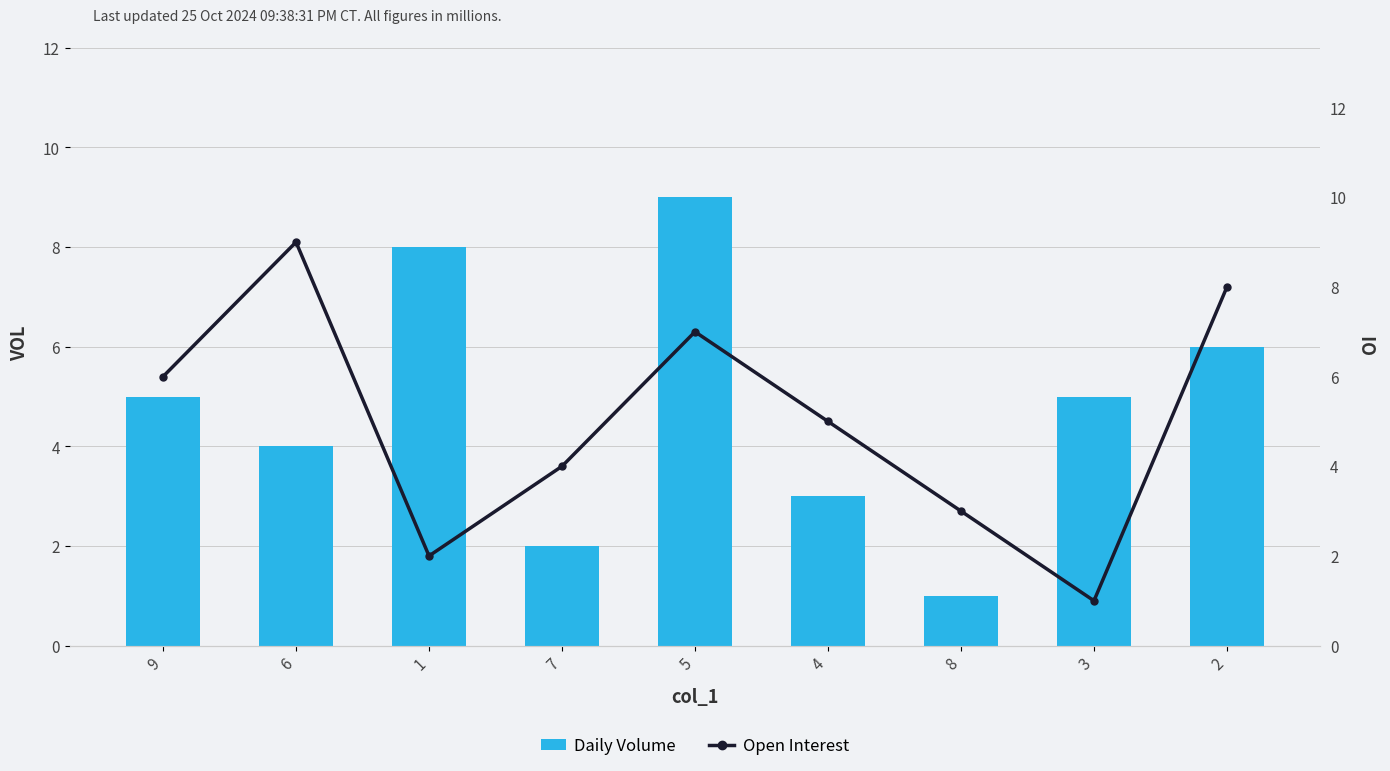

How many groups of bars are there?

9